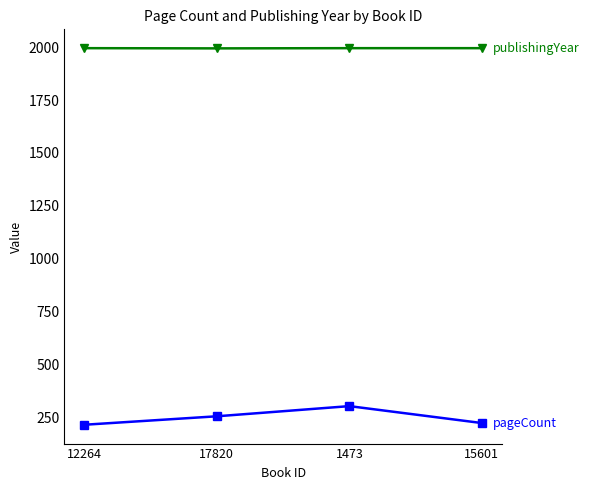

What is the label of the 1st point from the left?

12264